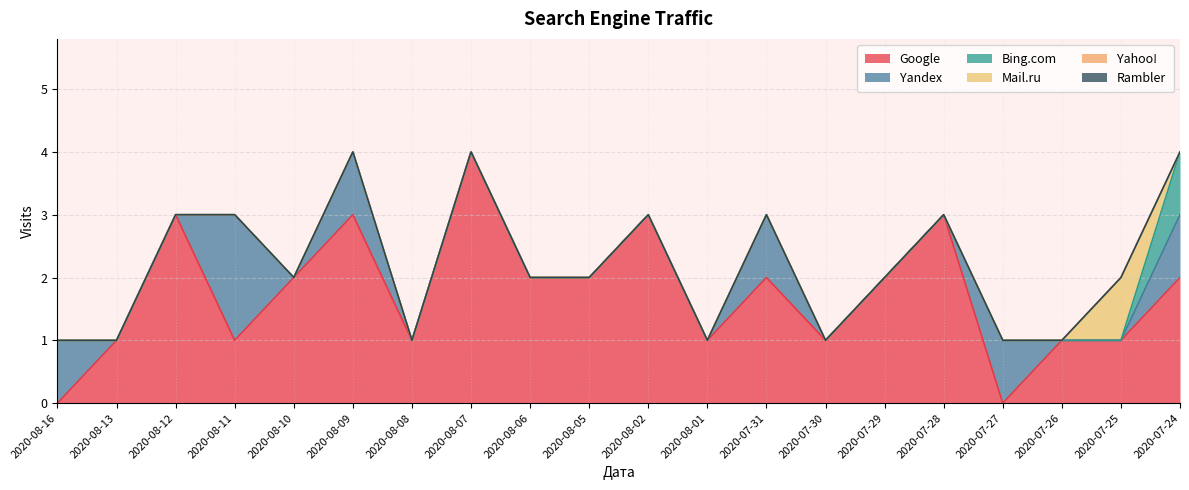

Between 2020-08-11 and 2020-08-01, which series saw the biggest shift?

Yandex